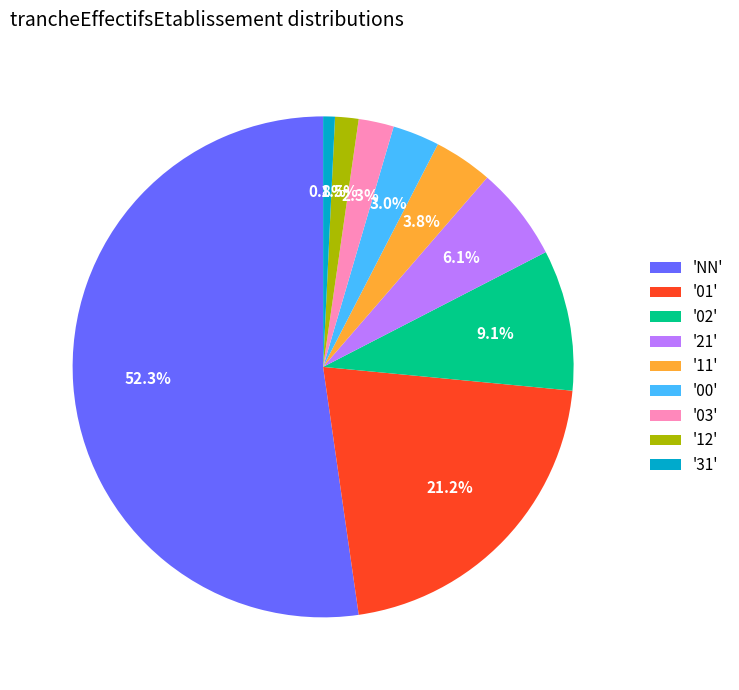

Rank the categories by value from lowest to highest.

'31', '12', '03', '00', '11', '21', '02', '01', 'NN'